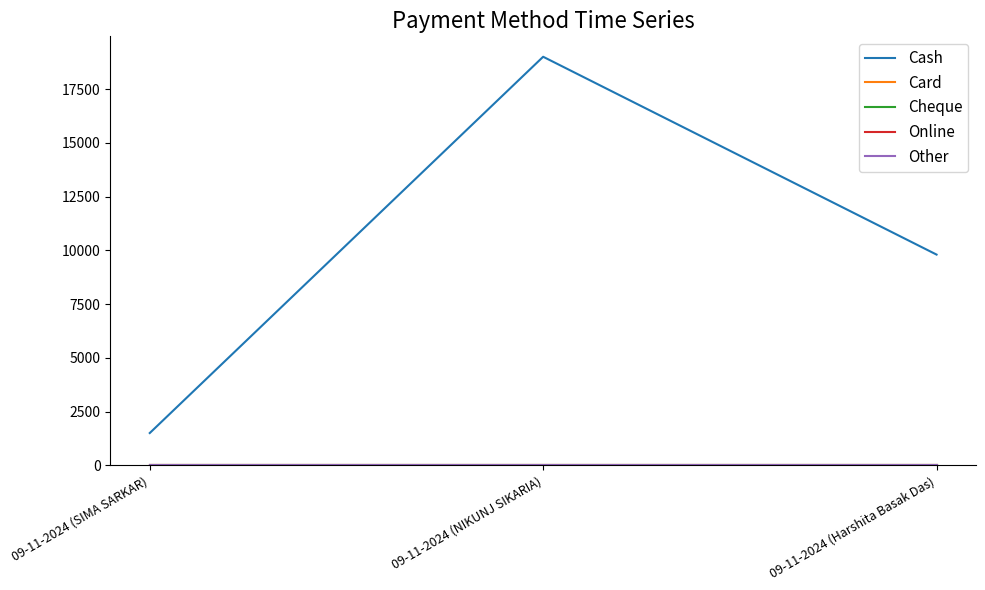

Does the chart display data point markers on the line(s)?

No